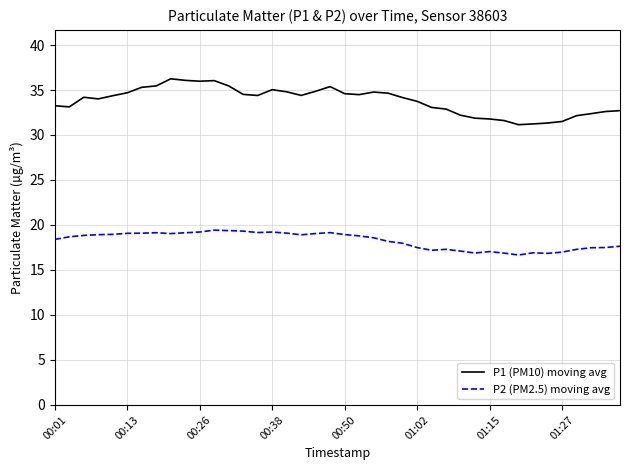

Which series has the largest range (max minus min)?

P1 (PM10) moving avg